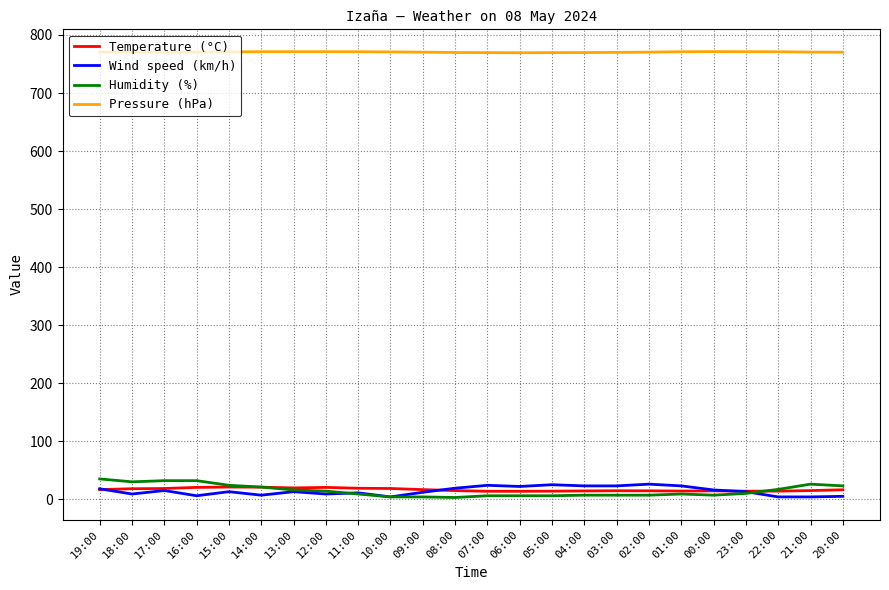

What is the maximum value for Wind speed (km/h)?

26.0